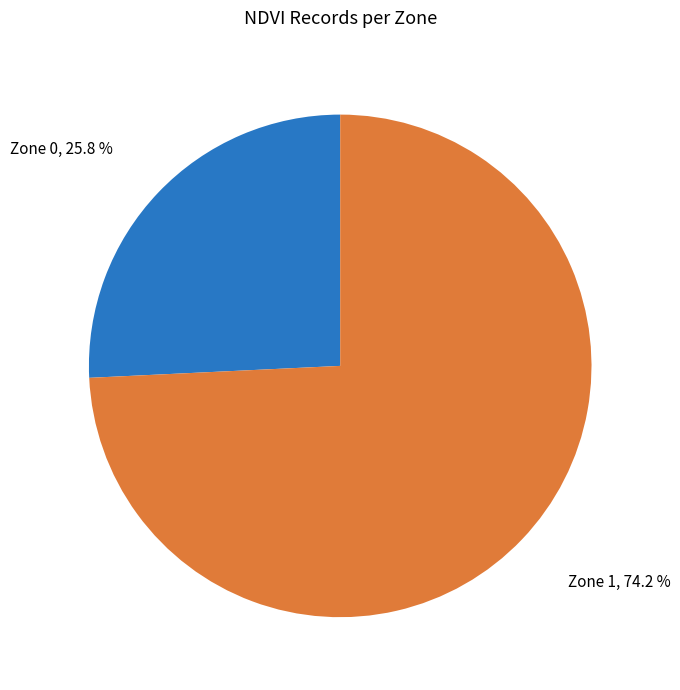

To the nearest percent, what percentage of the pie is Zone 0?

26%